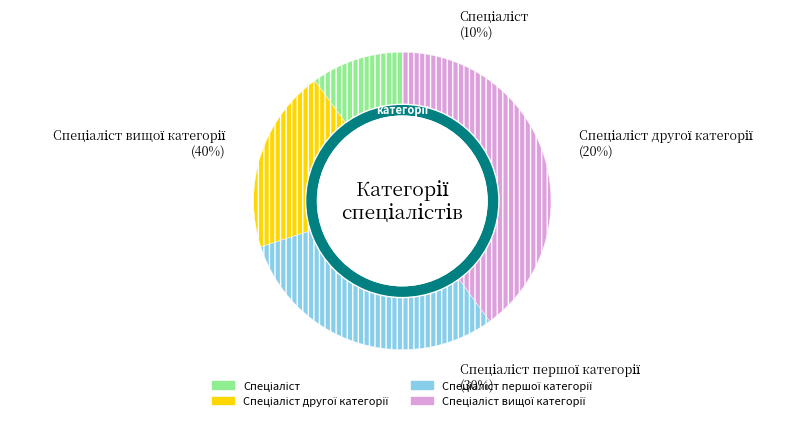

What percentage is the Спеціаліст вищої категорії slice, to the nearest percent?

40%